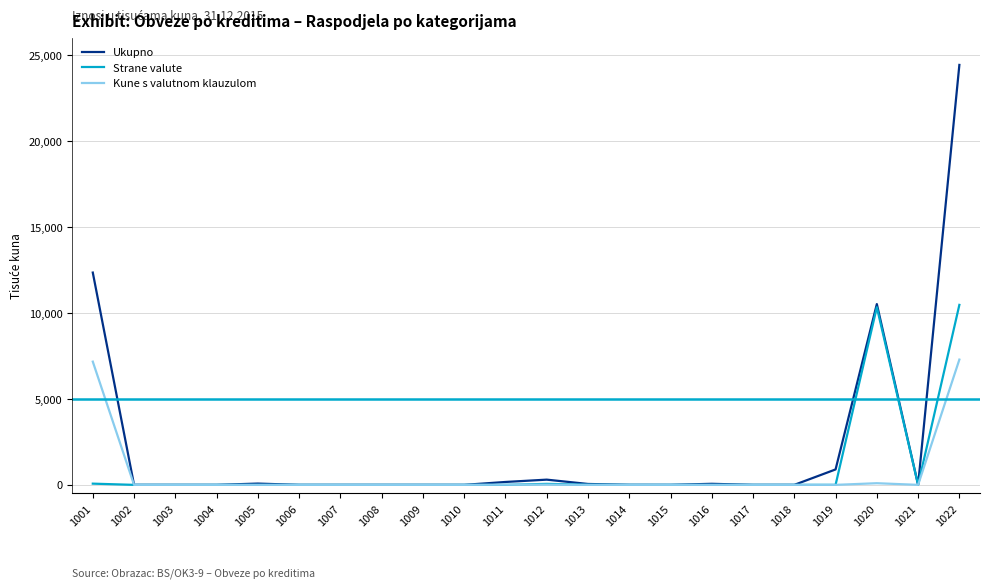

Does the chart display data point markers on the line(s)?

No